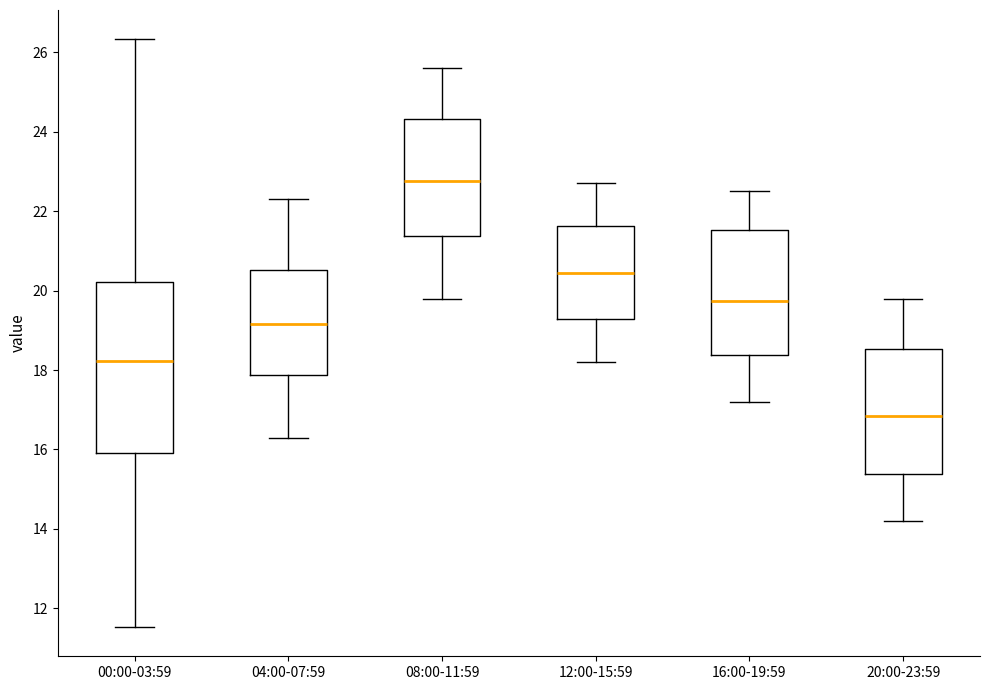

Reading left to right, read every box against the y-axis: the position of its median line, the range the box covers, and the ends of its whiskers. The values are not printed on the chart, so give them approximately, as read against the axis.

00:00-03:59: median 18.2, box 16.0 to 20.2, whiskers 11.6 to 26.4
04:00-07:59: median 19.2, box 17.8 to 20.6, whiskers 16.4 to 22.4
08:00-11:59: median 22.8, box 21.4 to 24.4, whiskers 19.8 to 25.6
12:00-15:59: median 20.4, box 19.2 to 21.6, whiskers 18.2 to 22.8
16:00-19:59: median 19.8, box 18.4 to 21.6, whiskers 17.2 to 22.6
20:00-23:59: median 16.8, box 15.4 to 18.6, whiskers 14.2 to 19.8